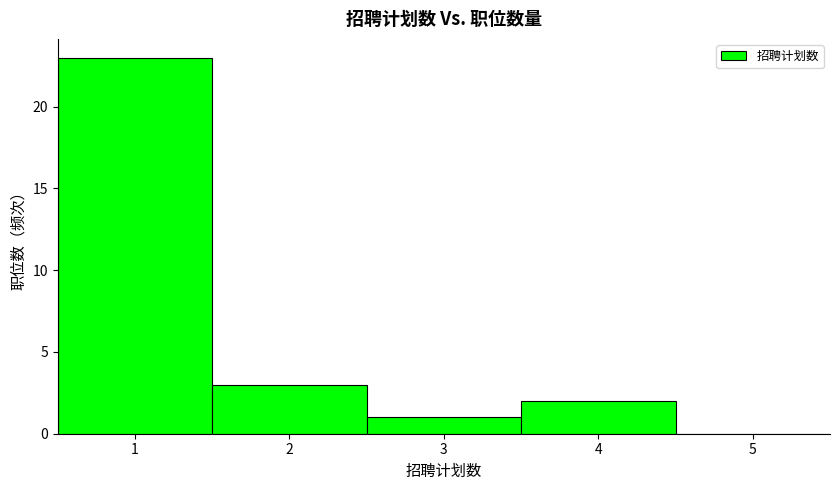

How tall is the bar that spans 1.5 to 2.5 on the x-axis? The values are not printed on the chart, so give them approximately, as read against the axis.

3